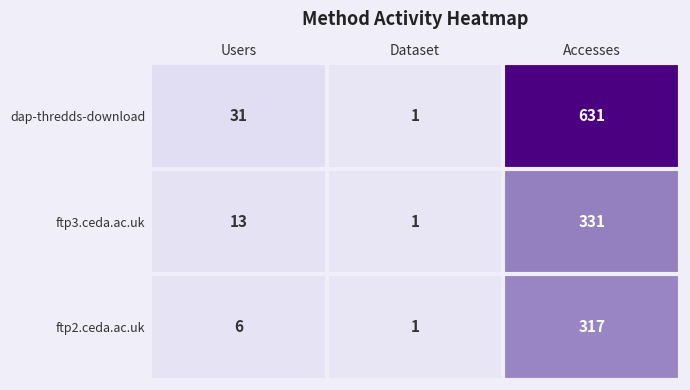

What is the average value of the ftp3.ceda.ac.uk series?

115